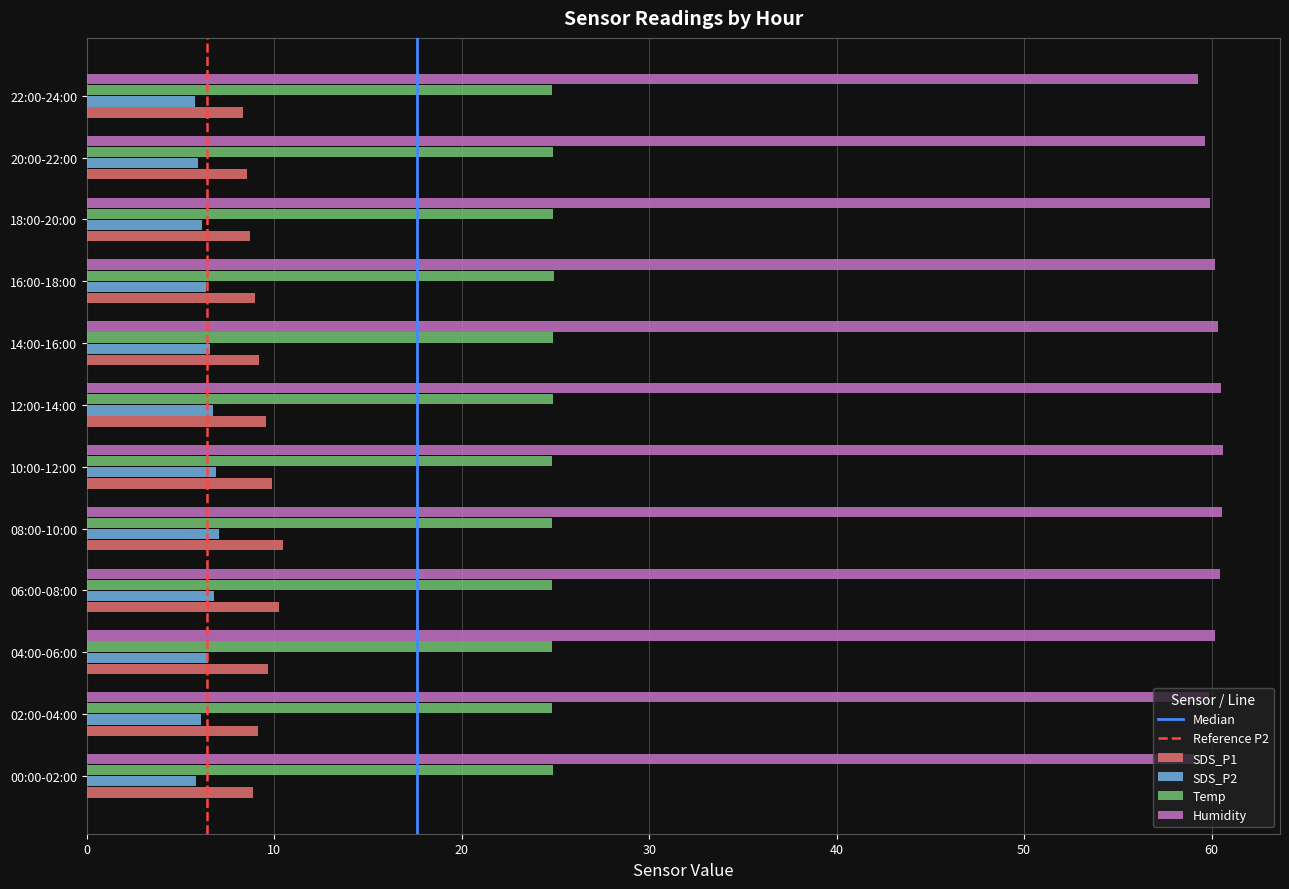

What is the difference between the highest and lowest values at 06:00-08:00?

53.7